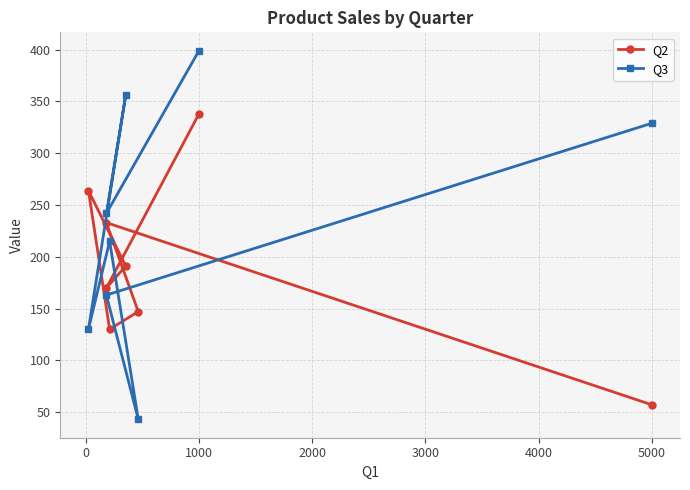

What is the difference between the maximum and minimum values in the Q2 series?

281